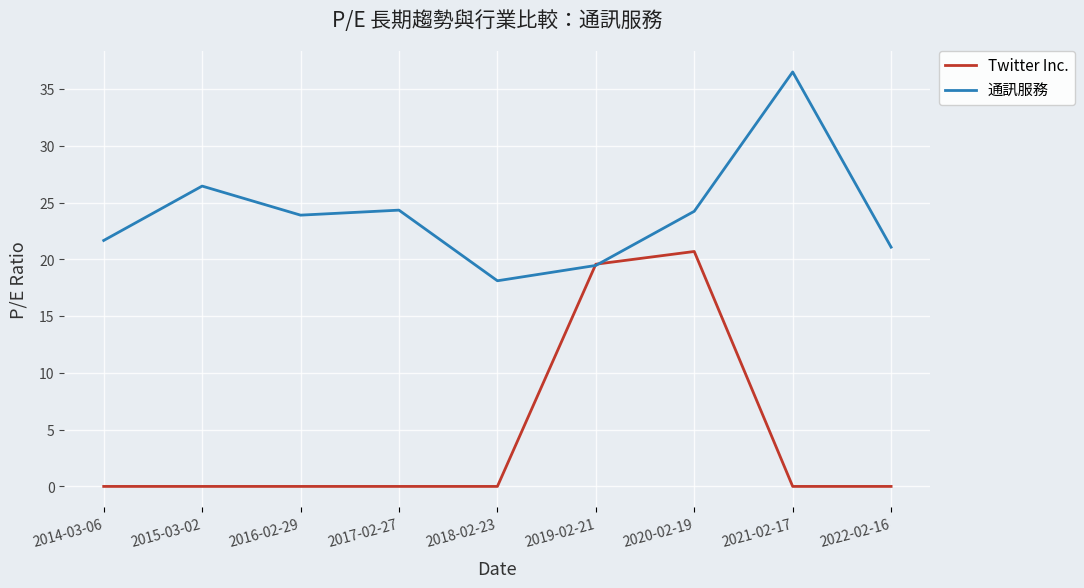

At which label is Twitter Inc. closest to 10?

2019-02-21